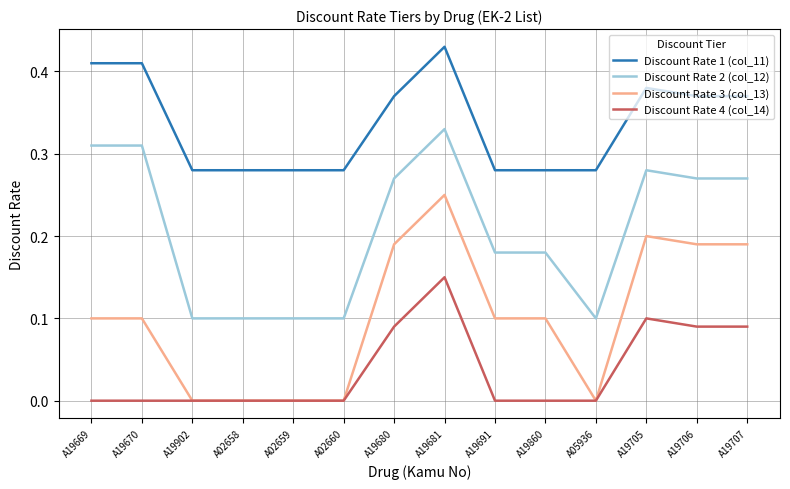

True or false: Discount Rate 1 (col_11) and Discount Rate 2 (col_12) intersect in this chart.

False